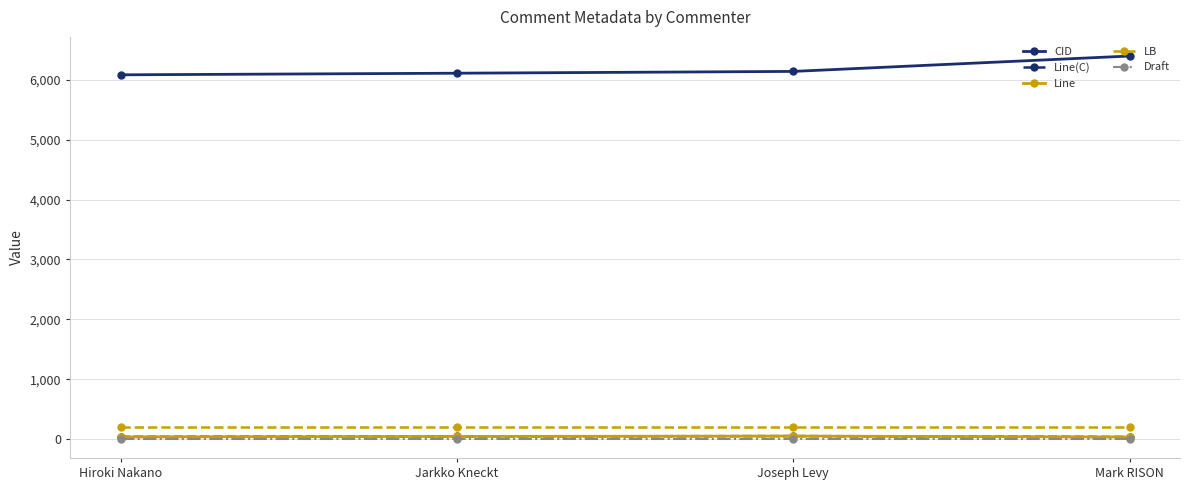

Where is Draft nearest to the value 3?

Hiroki Nakano